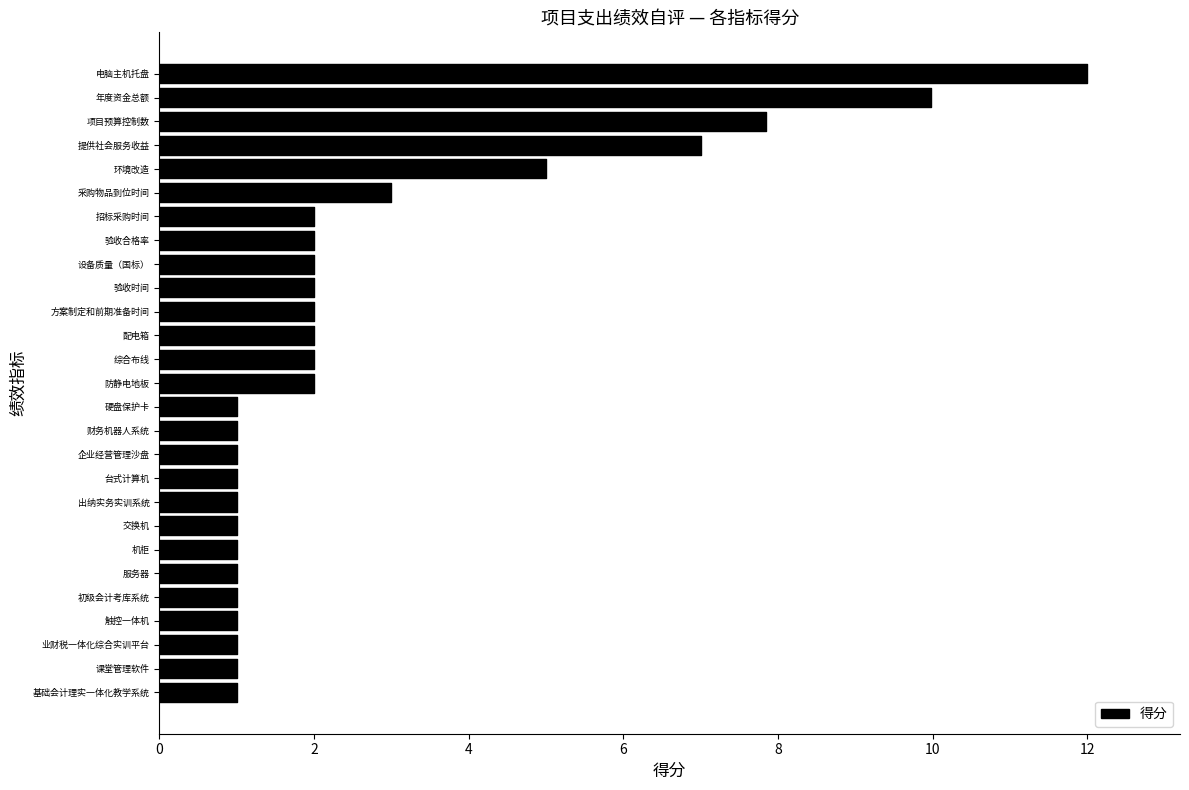

Is it true that the value at 设备质量（国标） is 2.0?

True